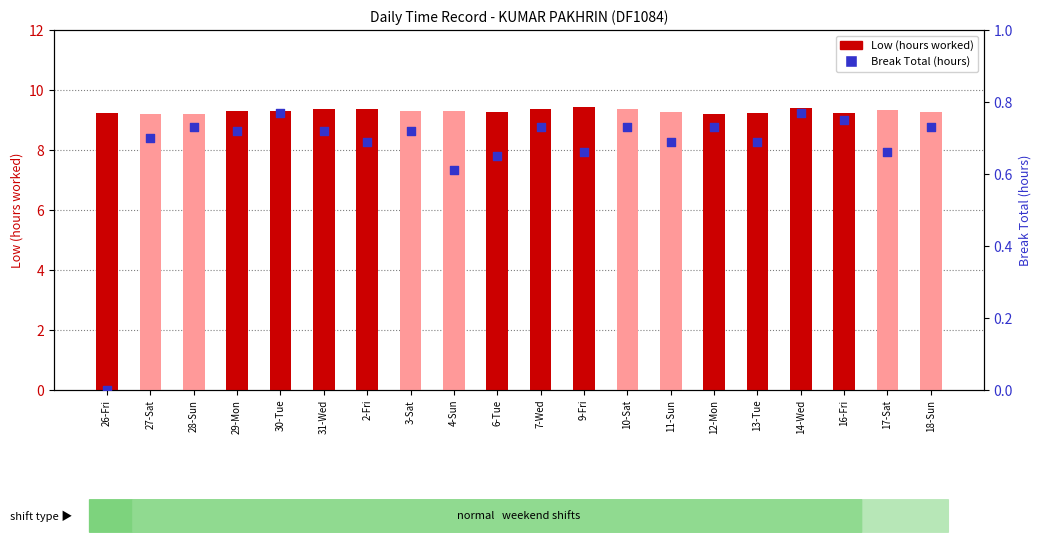

Which series reaches the minimum Y coordinate?

Break Total (hours)